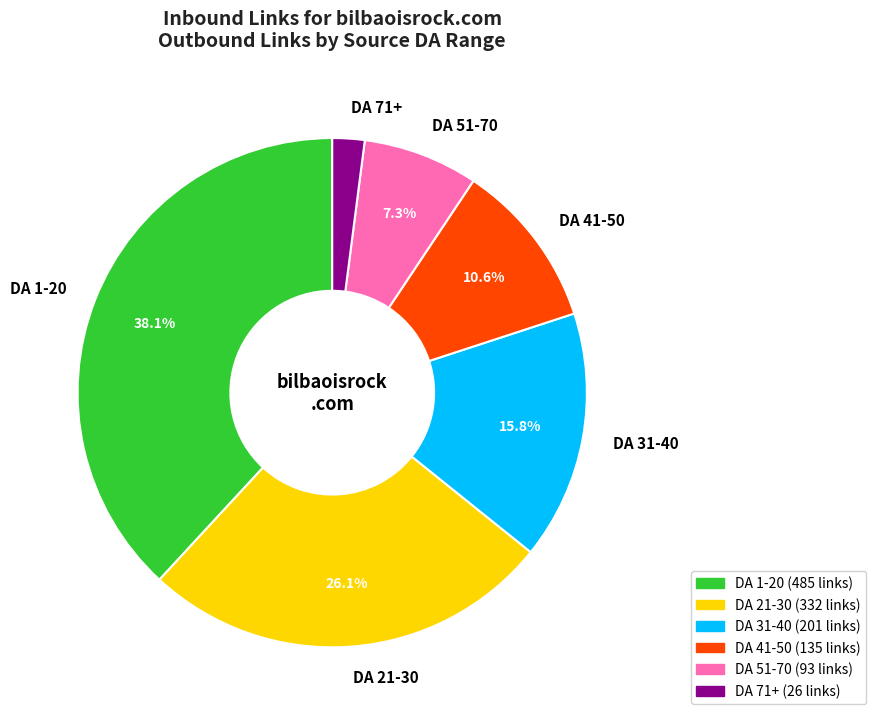

Does DA 21-30 represent more than half of the total?

No